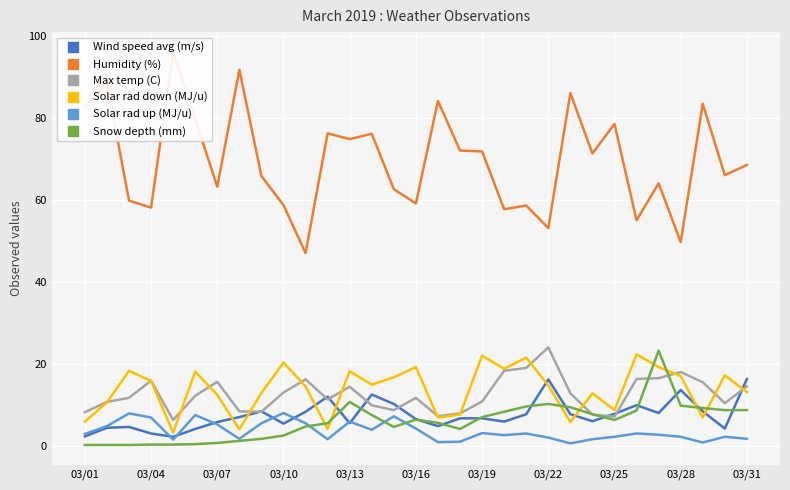

The value of Snow depth (mm) at 03/13 is 10.7. True or false?

True